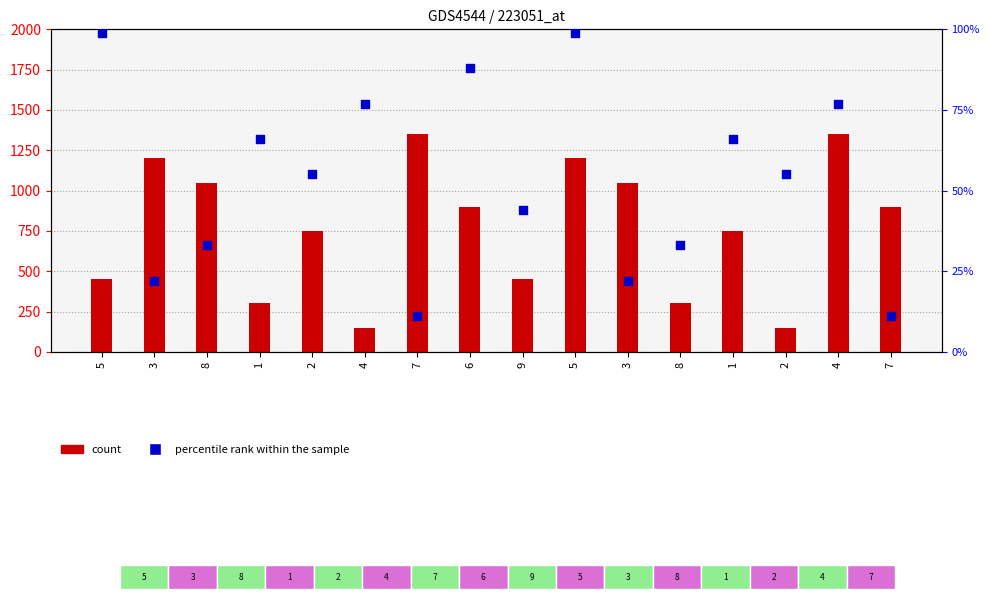

Is the value of percentile rank within the sample at 2 greater than the value of count at 3?

No